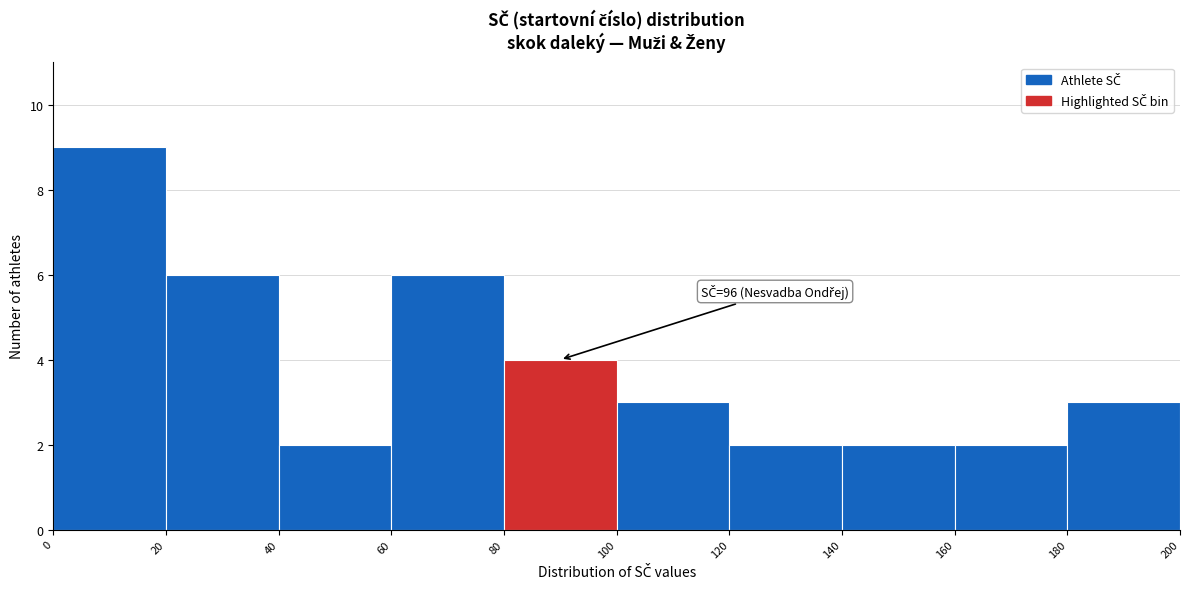

Which range on the x-axis has the tallest bar?

0 to 20